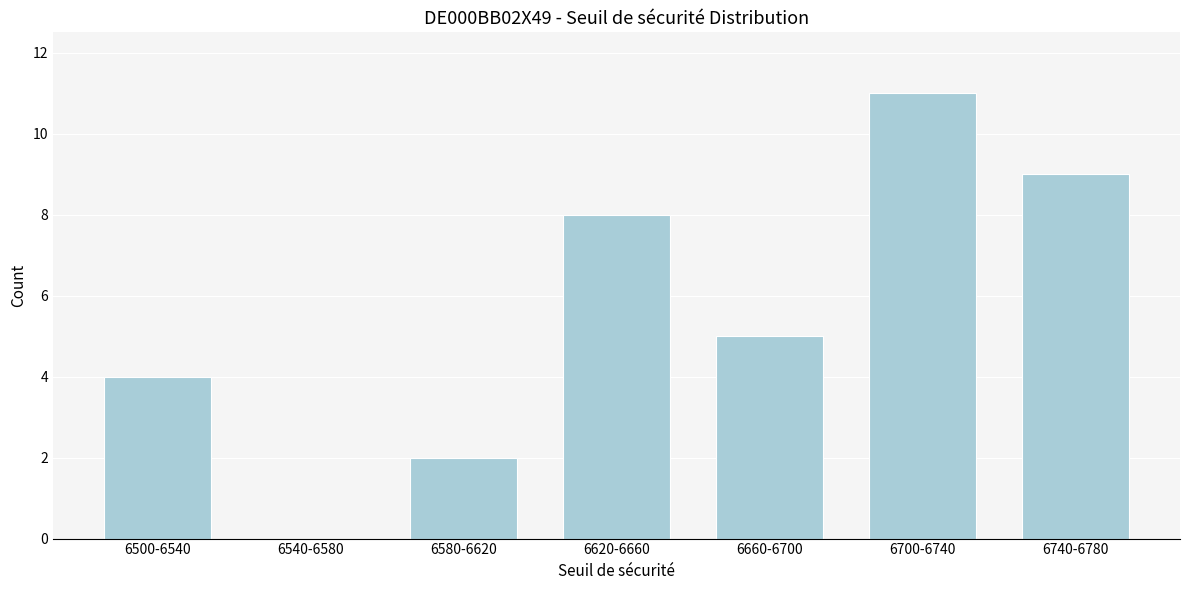

Reading left to right, list all the values displayed in this chart.

6500-6540=4	6540-6580=0	6580-6620=2	6620-6660=8	6660-6700=5	6700-6740=11	6740-6780=9